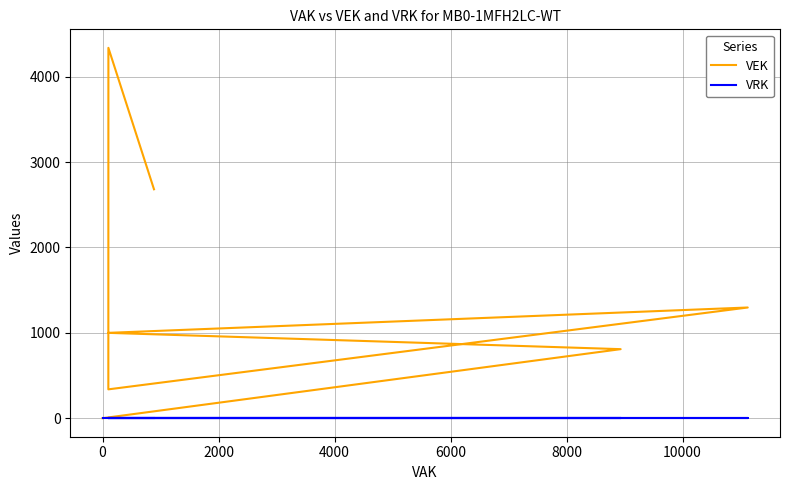

Which category has the lowest value in the VEK series?

13